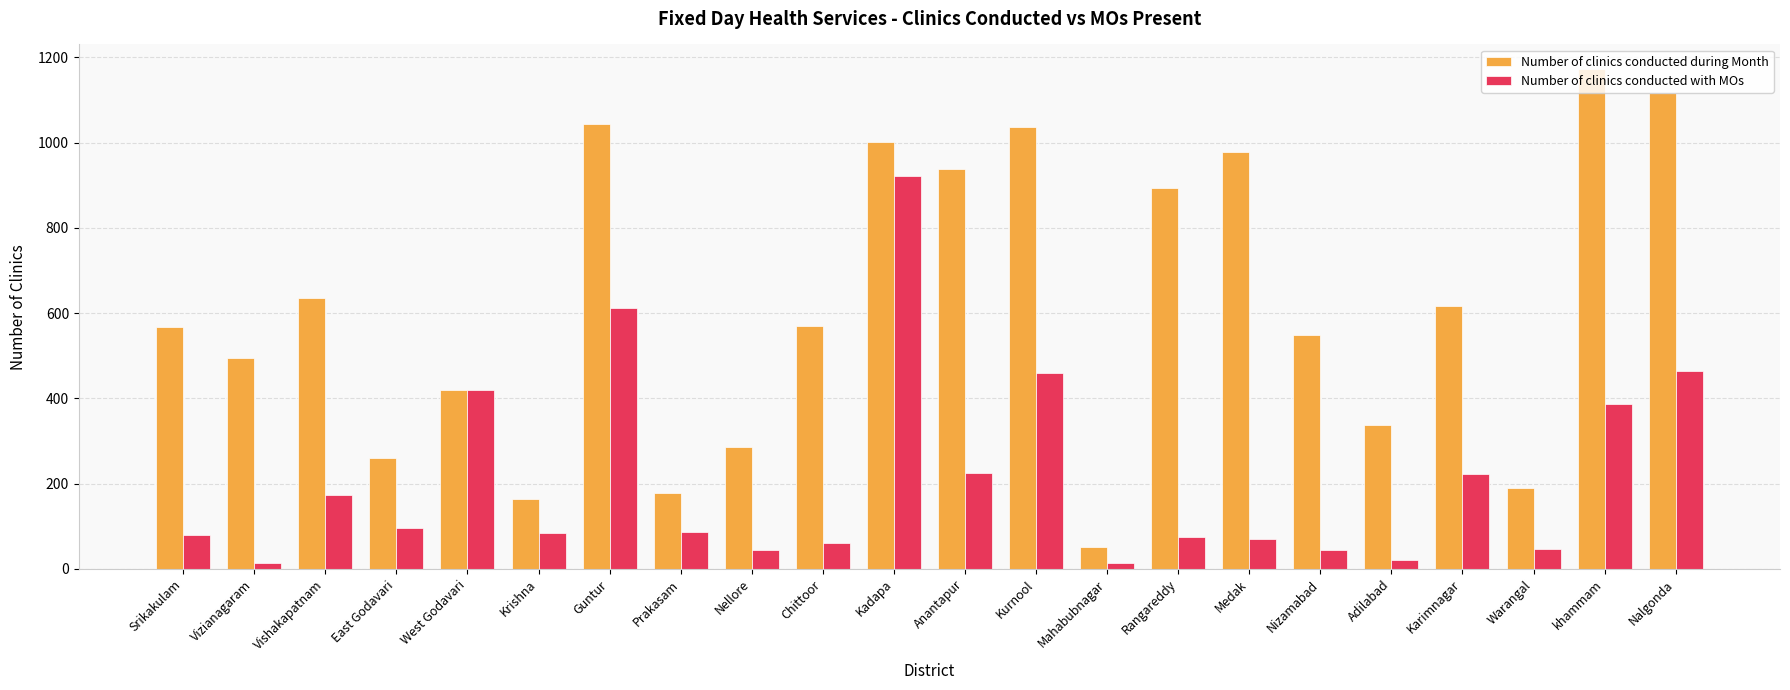

At which label does Number of clinics conducted during Month reach its minimum?

Mahabubnagar